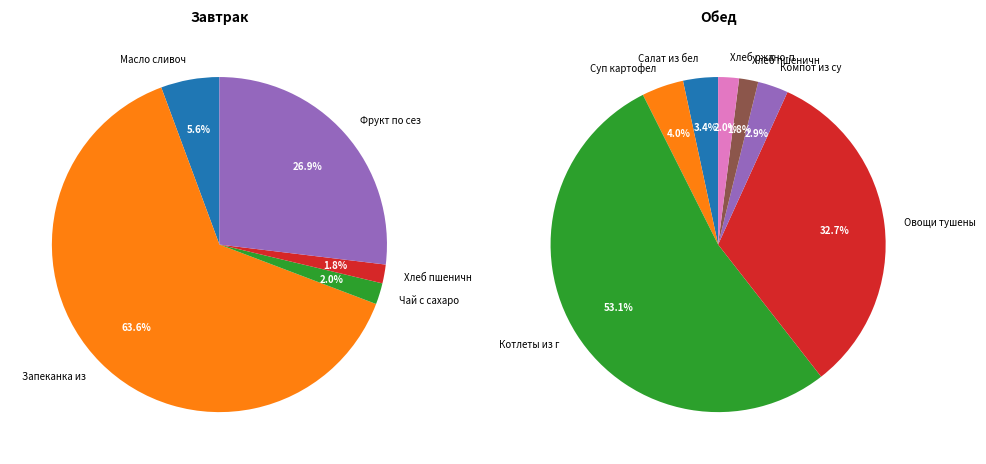

How many slices are in this pie chart?

12